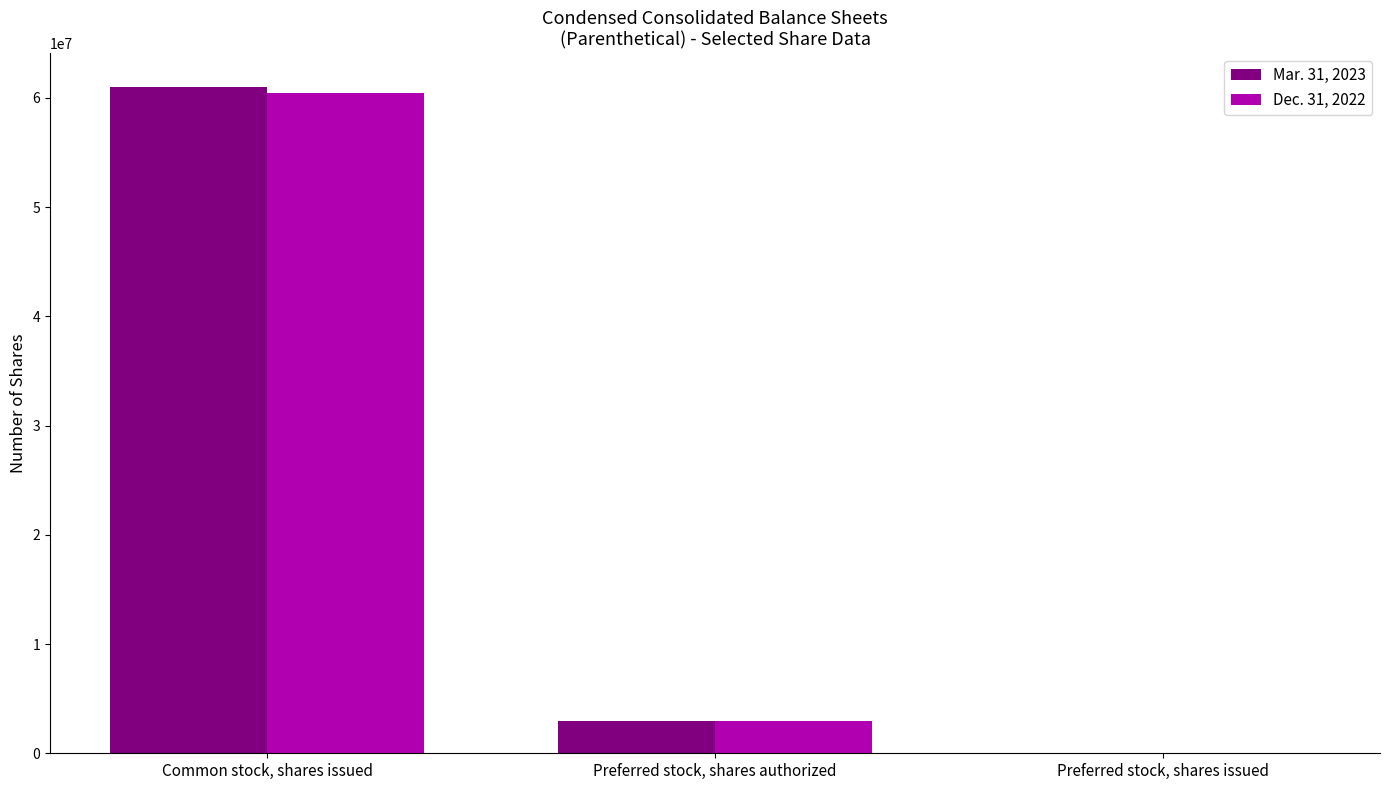

Between Common stock, shares issued and Preferred stock, shares authorized, which series saw the biggest shift?

Mar. 31, 2023